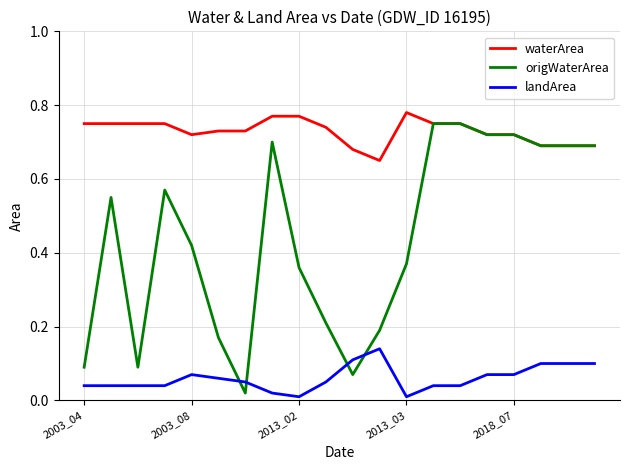

Which series has the largest range (max minus min)?

origWaterArea